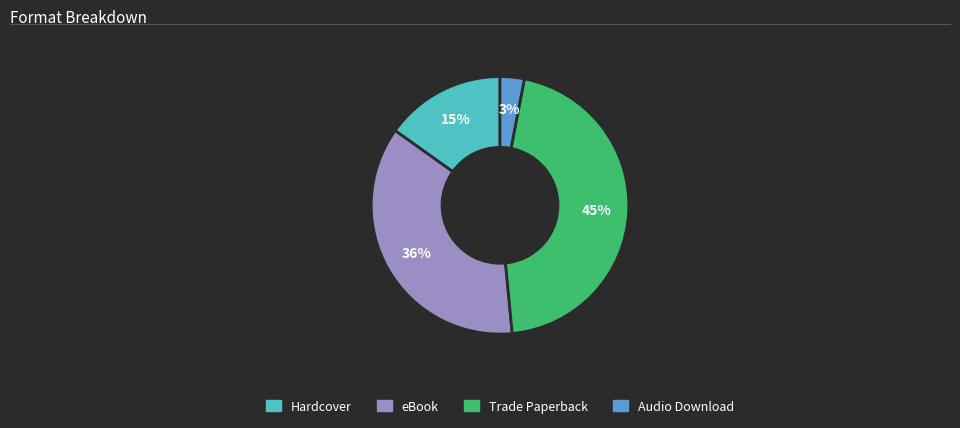

Rank the categories by value from highest to lowest.

Trade Paperback, eBook, Hardcover, Audio Download